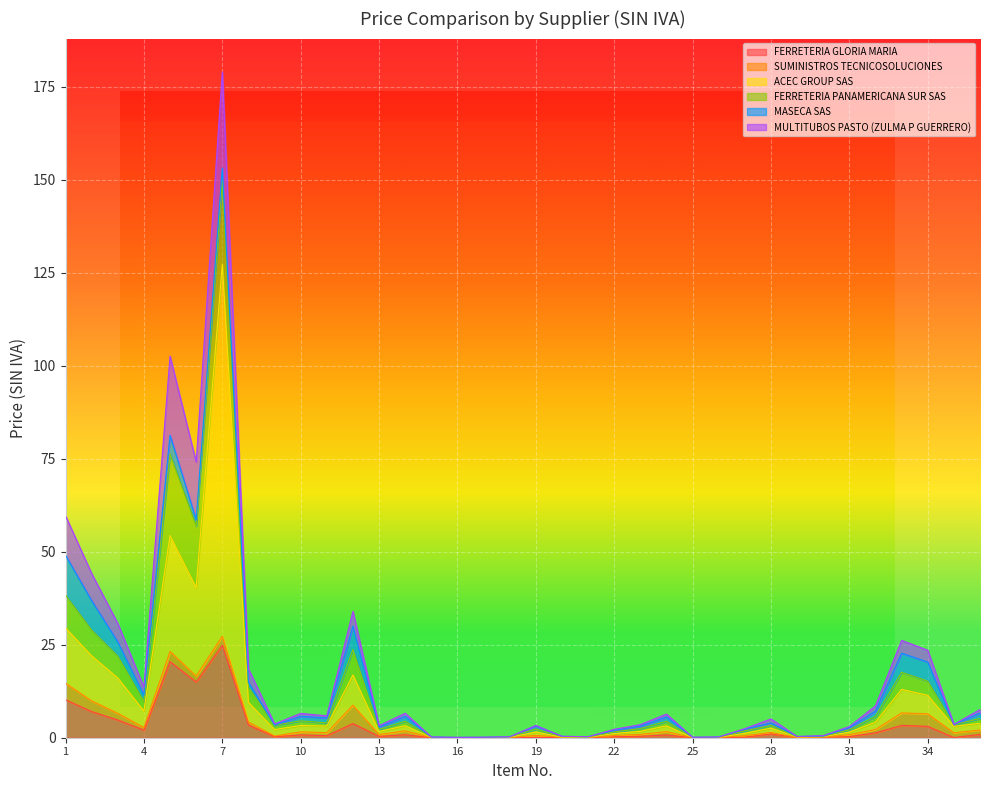

Which has a higher value, 18 or 4?

4